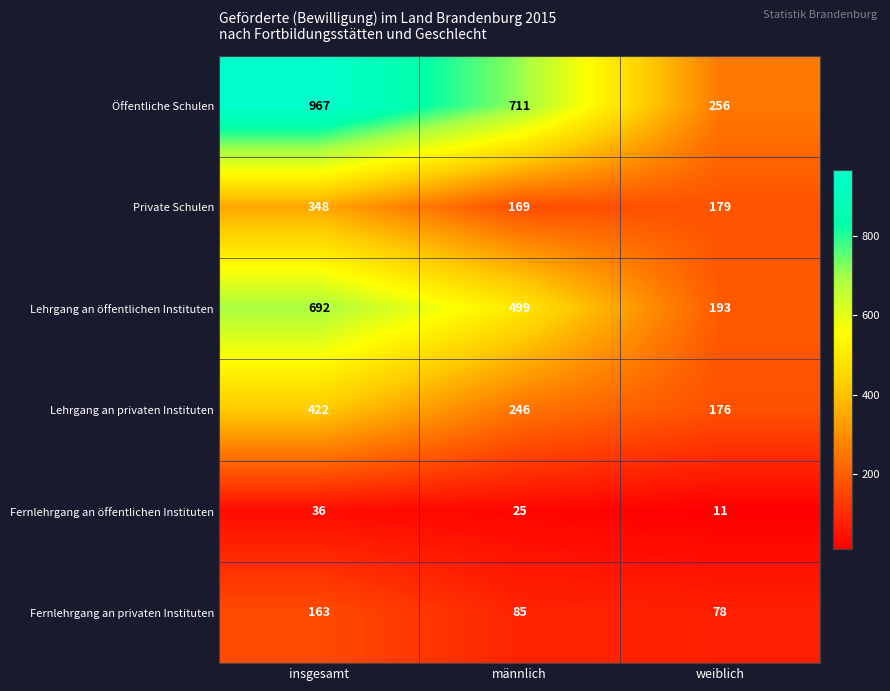

How many distinct data groups are displayed?

6